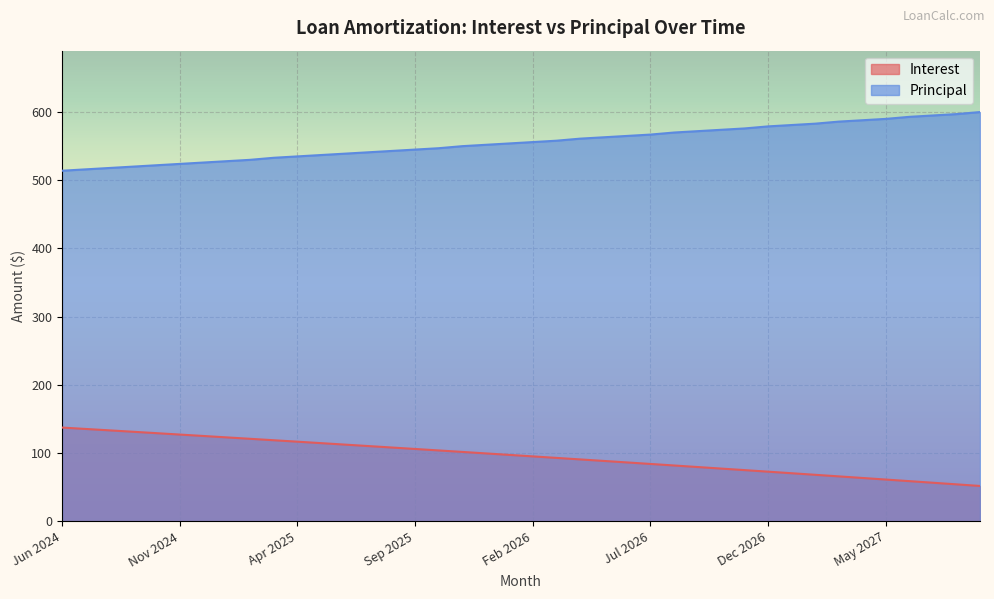

Where is Interest nearest to the value 94?

Mar 2026